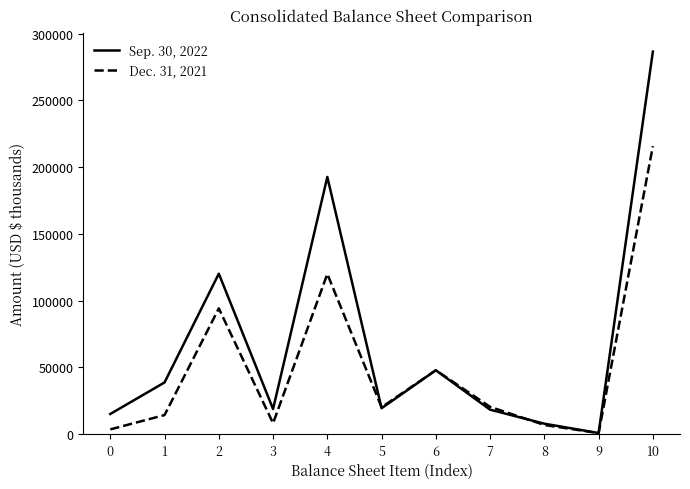

At how many categories does at least one series exceed 216364?

1